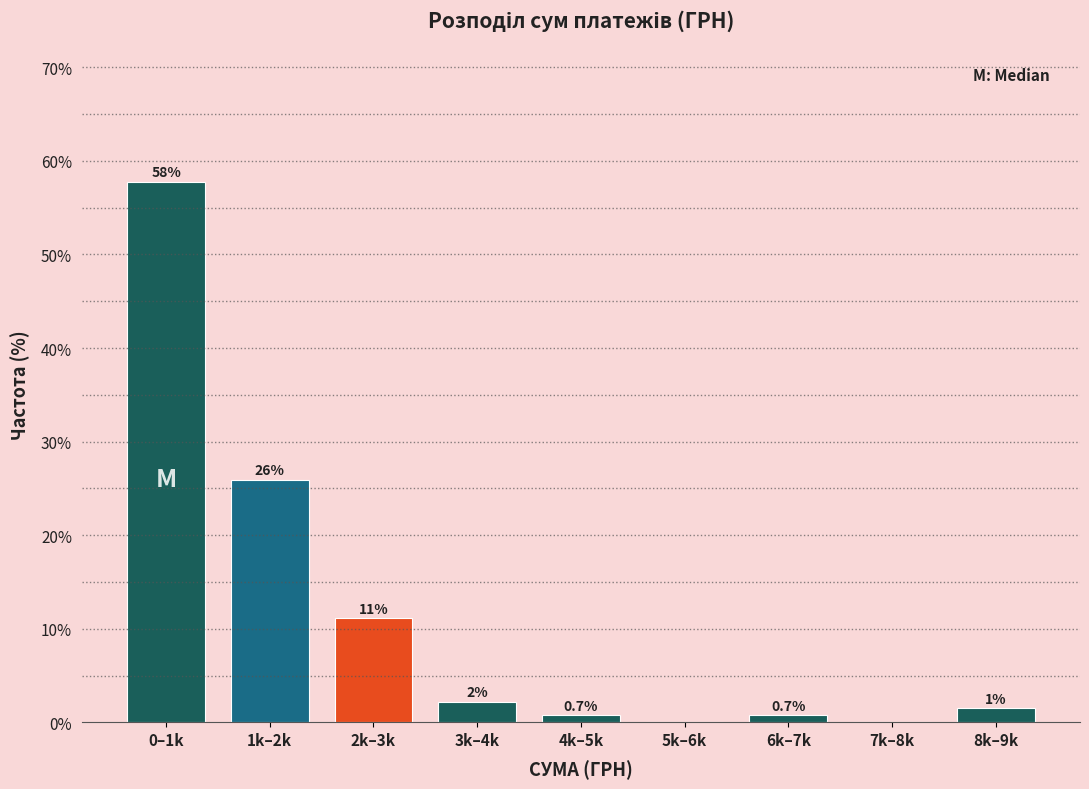

What is the greatest value displayed?

57.8